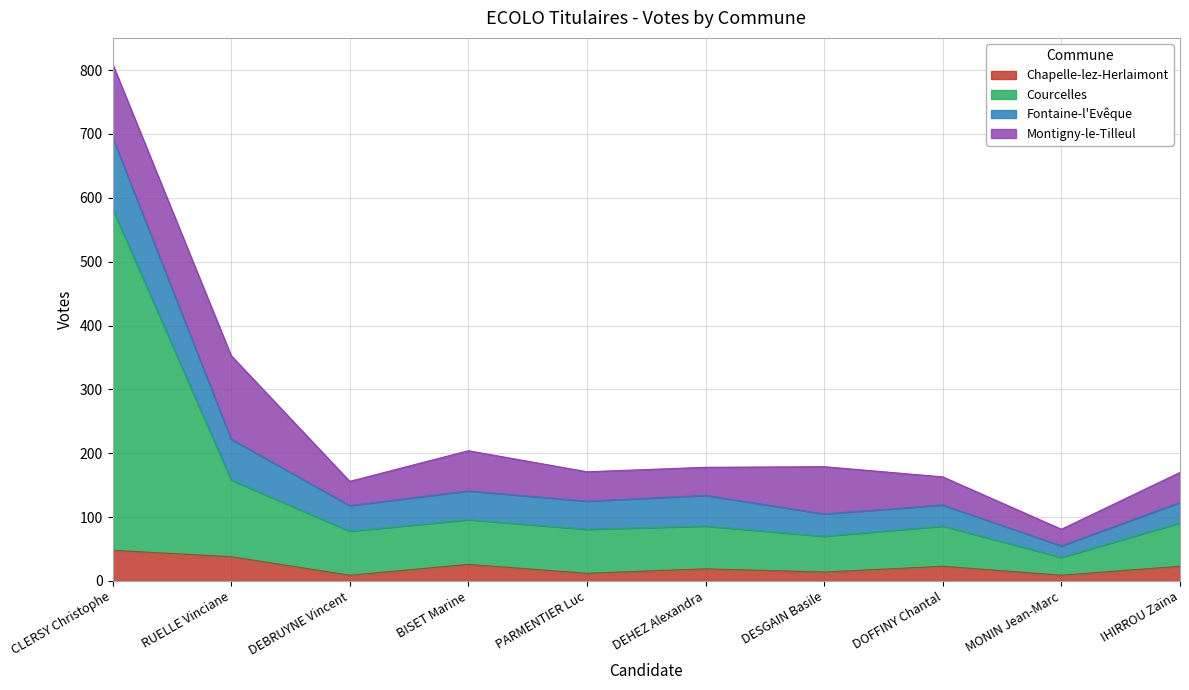

At which label does Courcelles first exceed 86?

CLERSY Christophe